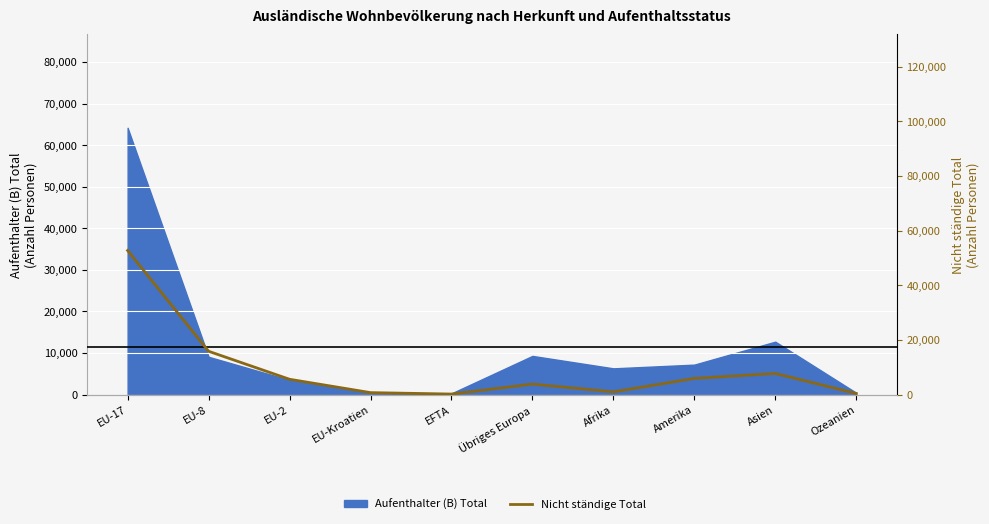

Which category has the lowest value across all series?

EFTA